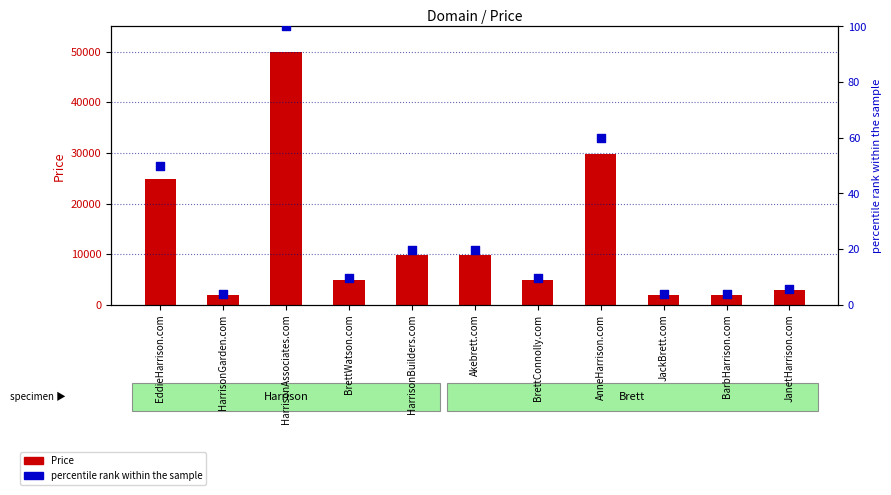

What are all the series names shown in the legend?

Price, percentile rank within the sample